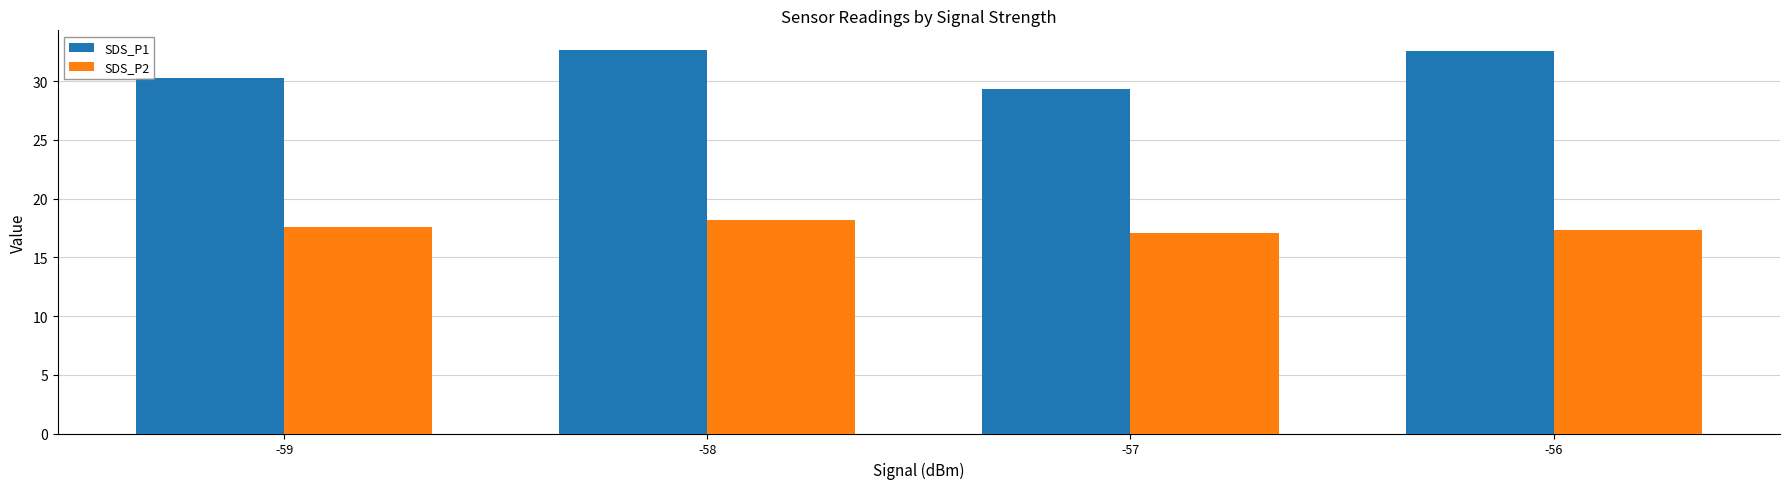

What is the lowest value of the SDS_P2 series?

17.1